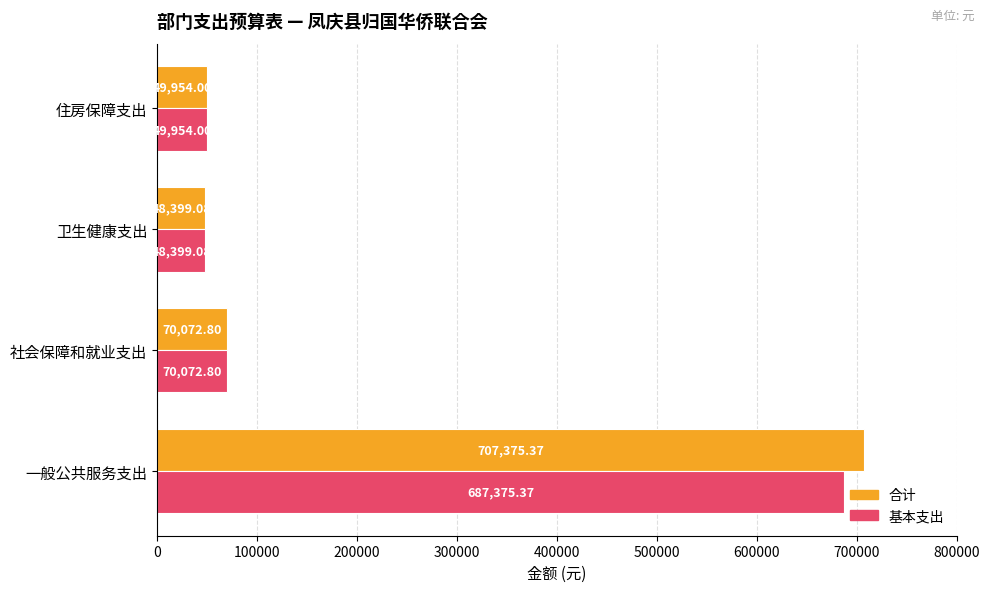

Where is 基本支出 nearest to the value 367887?

社会保障和就业支出